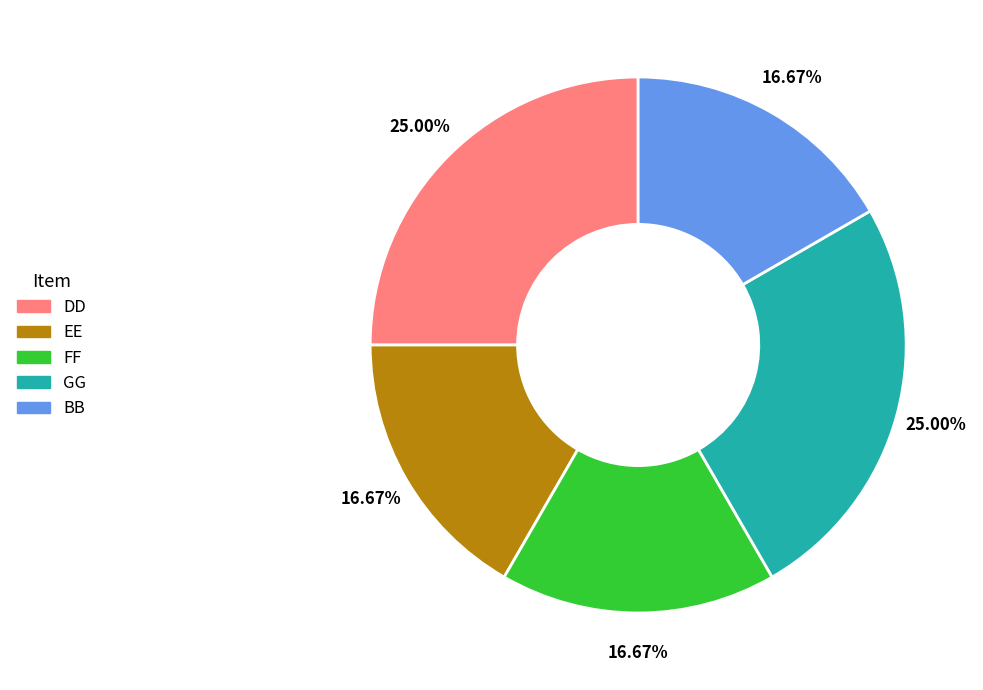

Count the number of slices in the pie.

5